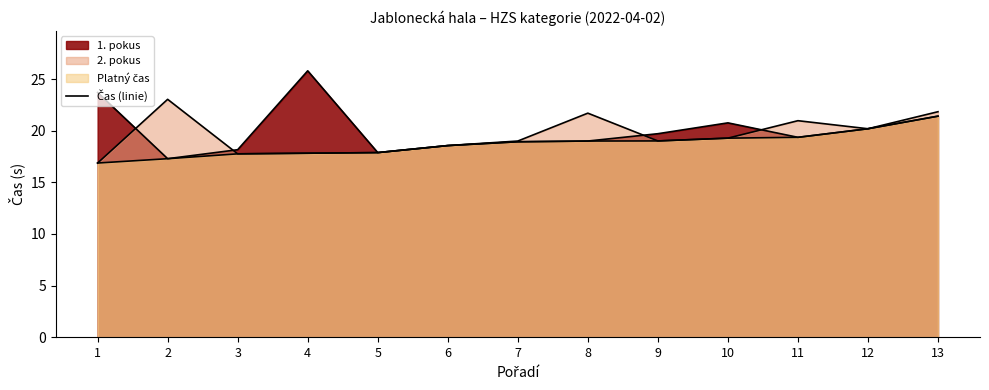

Rank the series by their maximum value, from highest to lowest.

1. pokus, 2. pokus, Platný čas